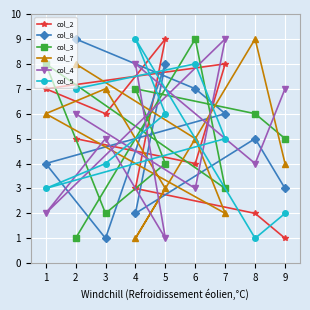

The col_8 series shows 6 at 7. True or false?

True